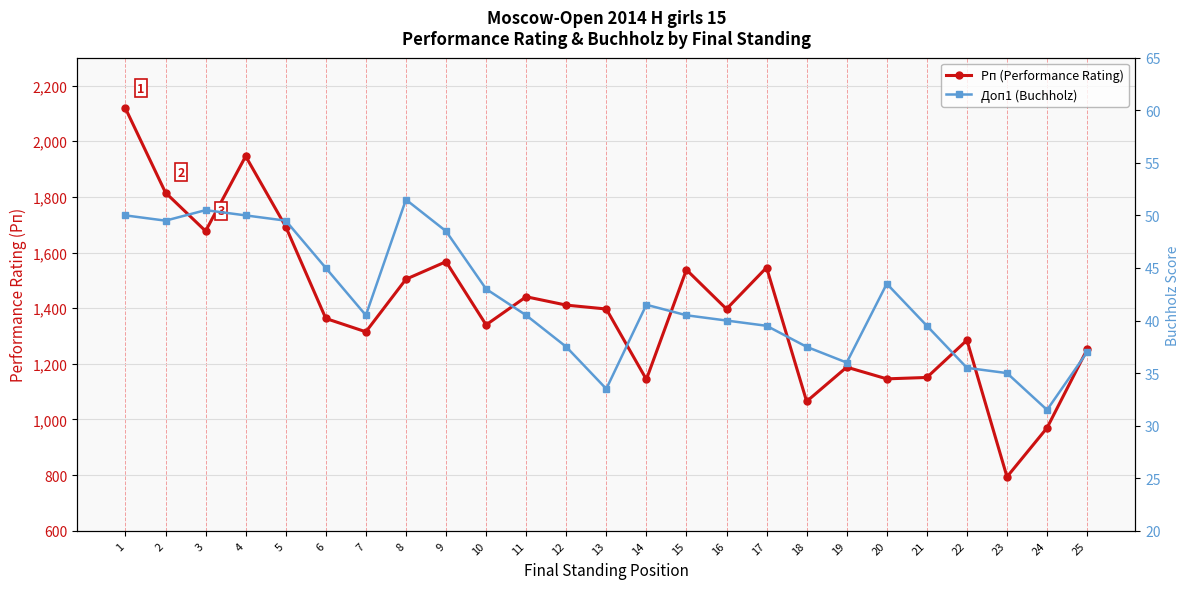

Reading left to right, extract all data points from this chart.

Рп (Performance Rating): 2118.0	1815.0	1677.0	1946.0	1693.0	1363.0	1315.0	1504.0	1567.0	1340.0	1441.0	1411.0	1397.0	1144.0	1538.0	1397.0	1546.0	1065.0	1188.0	1146.0	1151.0	1285.0	794.0	970.0	1252.0
Доп1 (Buchholz): 50.0	49.5	50.5	50.0	49.5	45.0	40.5	51.5	48.5	43.0	40.5	37.5	33.5	41.5	40.5	40.0	39.5	37.5	36.0	43.5	39.5	35.5	35.0	31.5	37.0